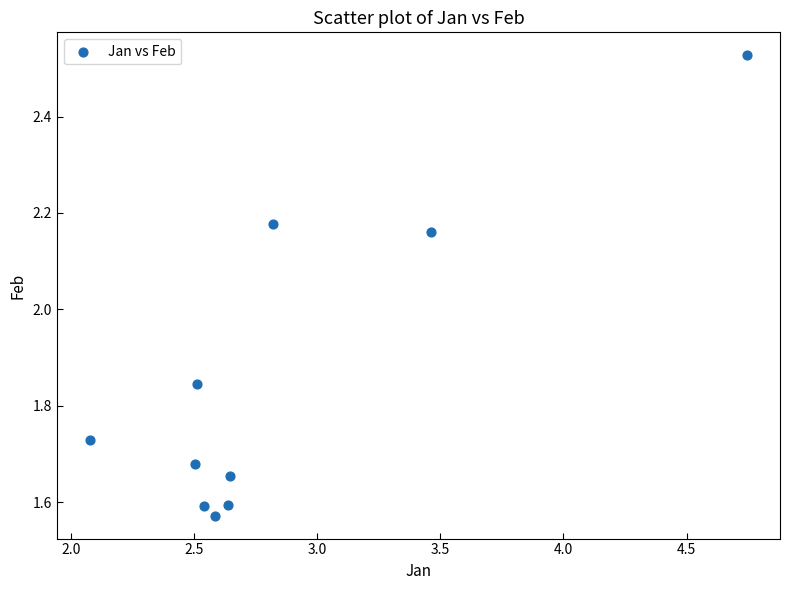

What is the range of X values (max minus min)?

2.7